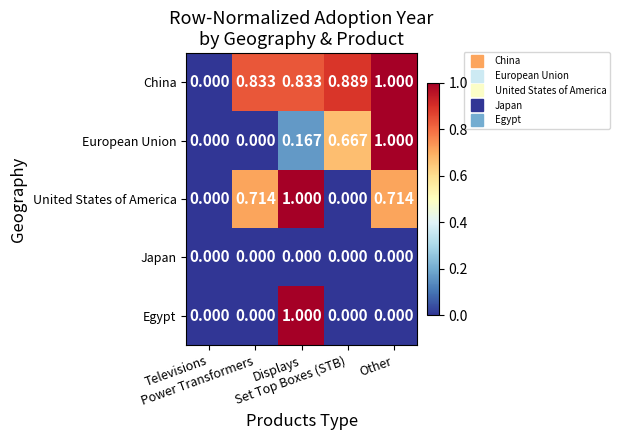

Rank the series by their average value, from highest to lowest.

China, United States of America, European Union, Egypt, Japan